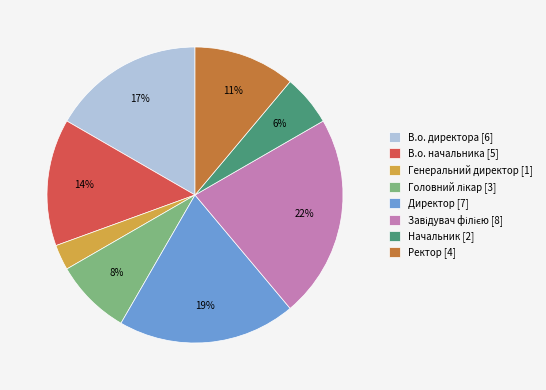

What is the ratio of the value at Начальник [2] to the value at Ректор [4]?

0.5